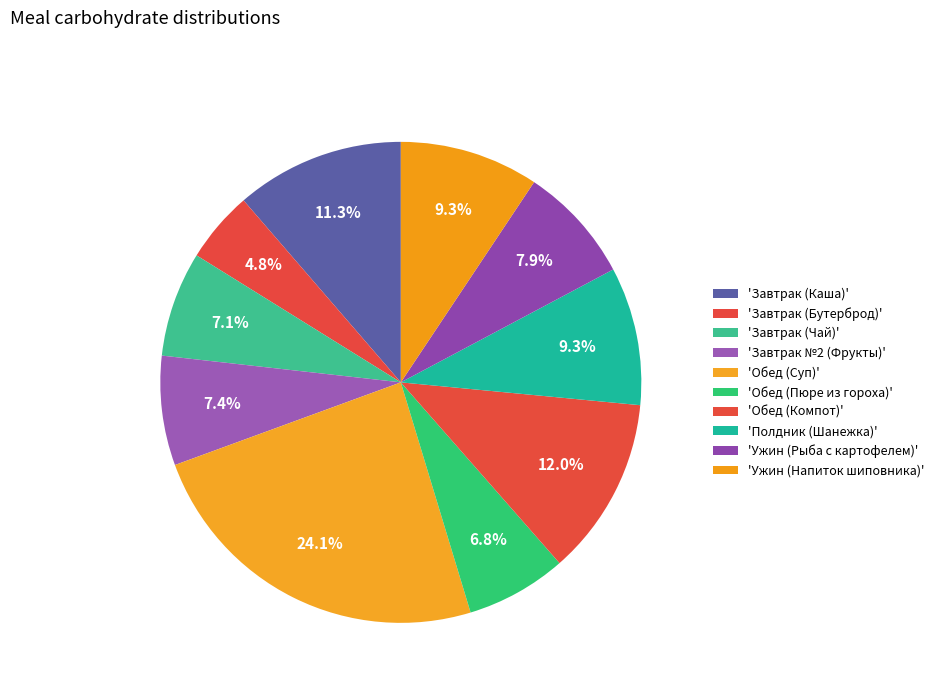

Rank the categories by value from lowest to highest.

Завтрак (Бутерброд), Обед (Пюре из гороха), Завтрак (Чай), Завтрак №2 (Фрукты), Ужин (Рыба с картофелем), Полдник (Шанежка), Ужин (Напиток шиповника), Завтрак (Каша), Обед (Компот), Обед (Суп)